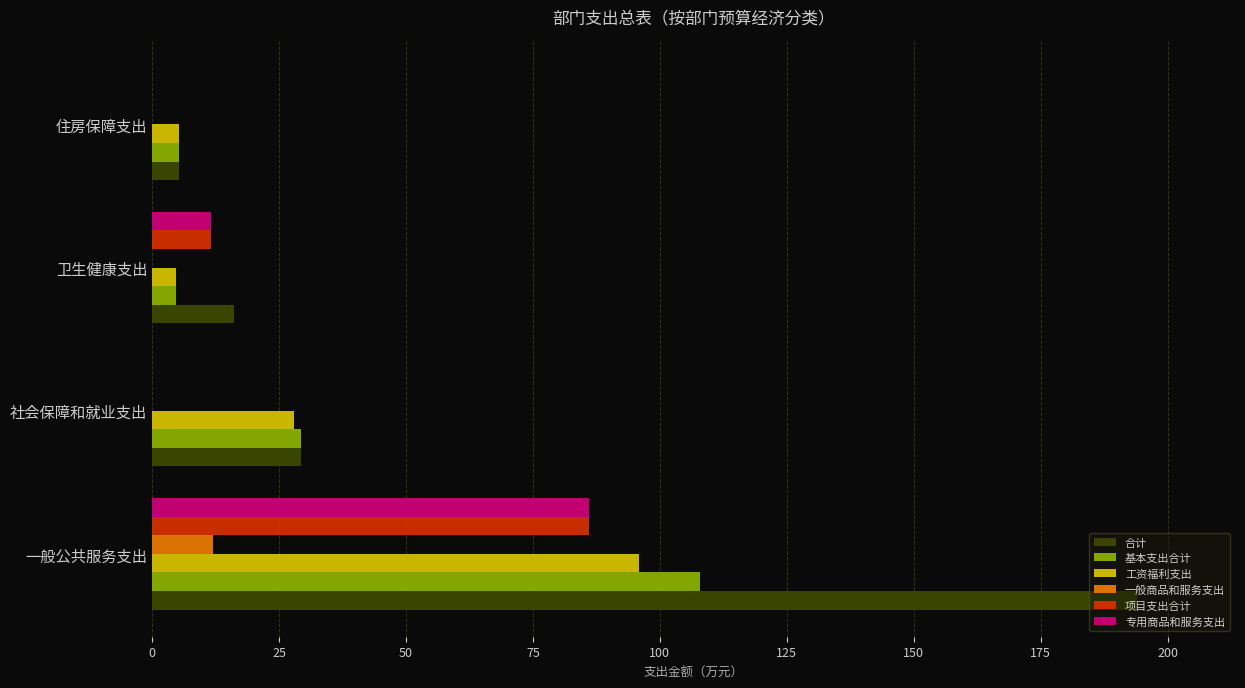

What is the sum of the 工资福利支出 values at 卫生健康支出 and 住房保障支出?

10.0